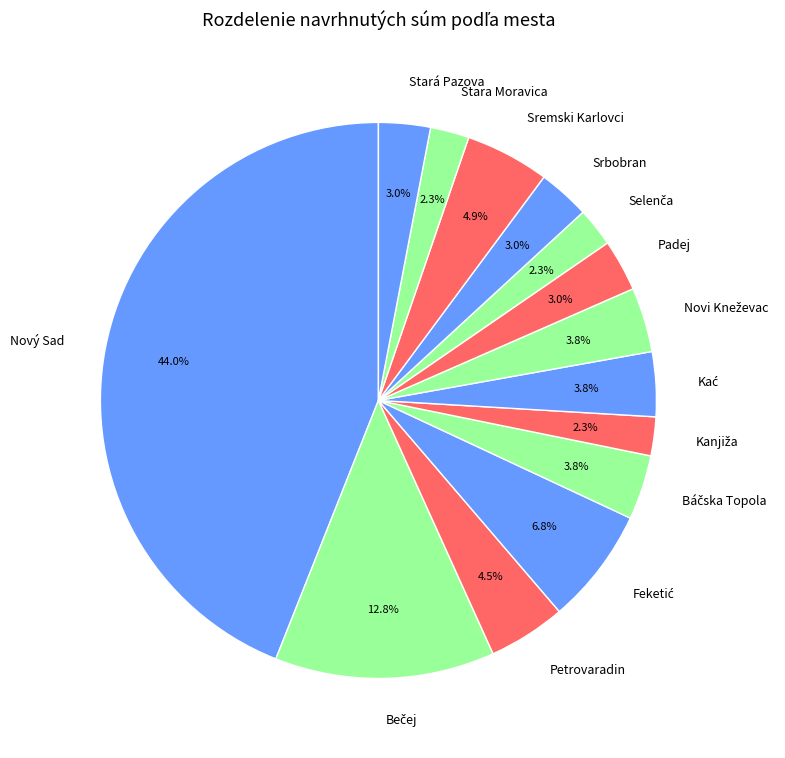

What is the largest slice in the pie chart?

Nový Sad